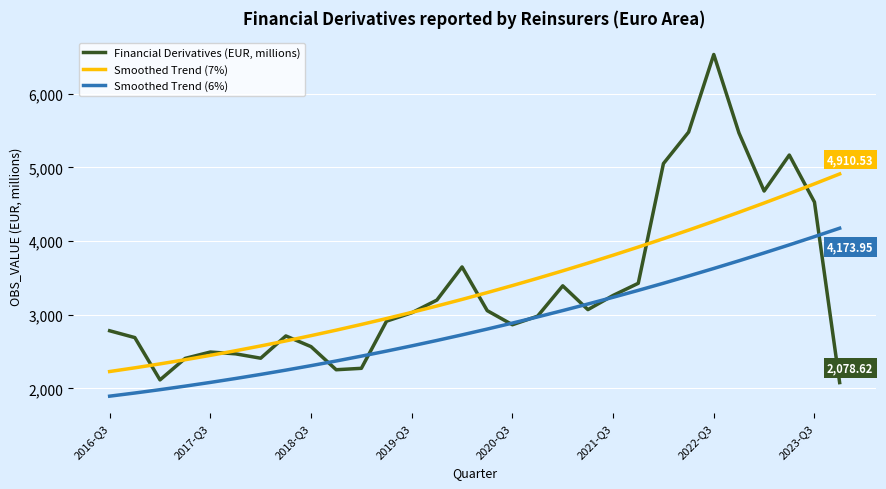

Rank the series by their maximum value, from lowest to highest.

Smoothed Trend (6%), Smoothed Trend (7%), Financial Derivatives (EUR, millions)